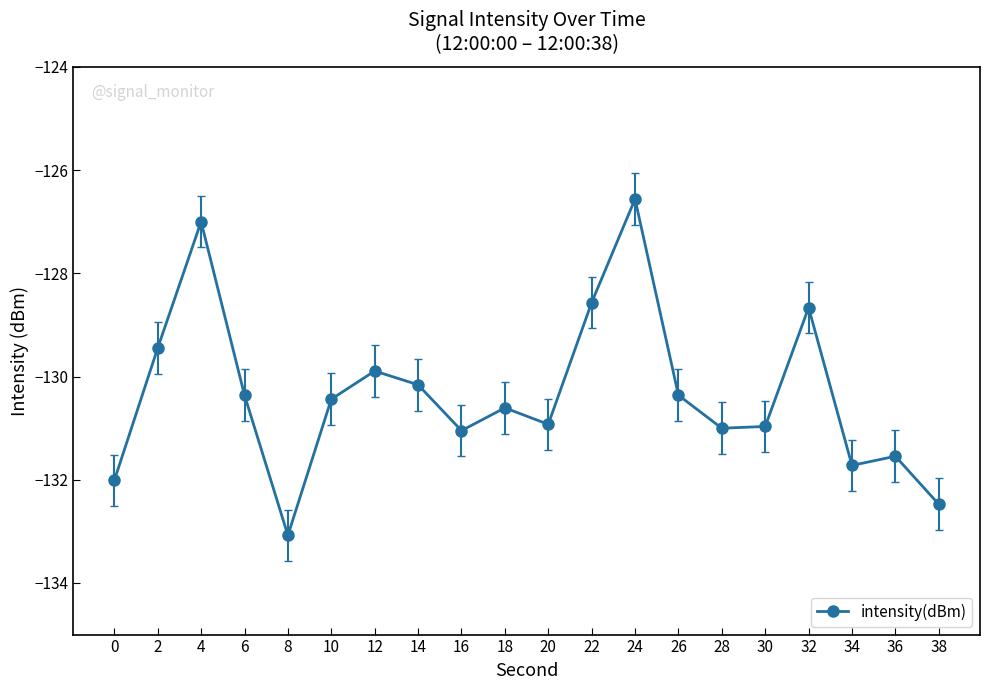

Which label corresponds to the largest value in the chart?

24